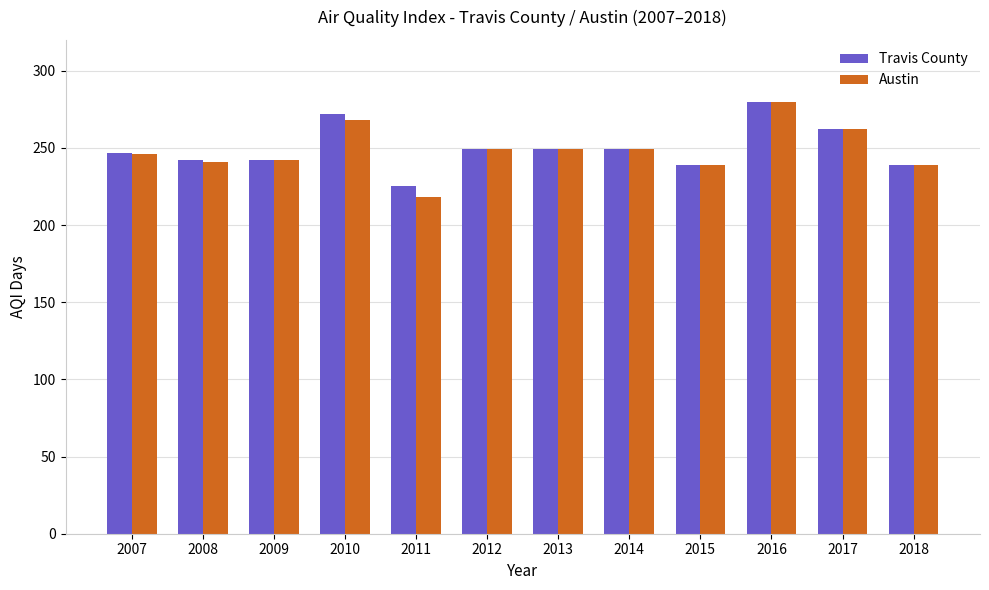

Which series changed the most between 2007 and 2010?

Travis County